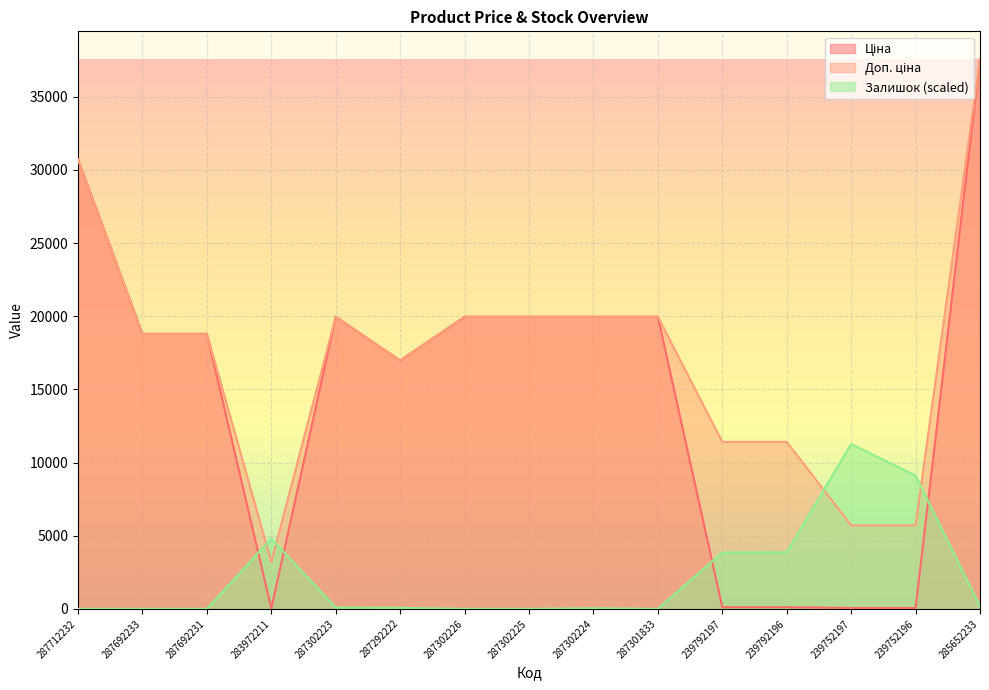

Between 287292222 and 239752196, which is larger?

287292222